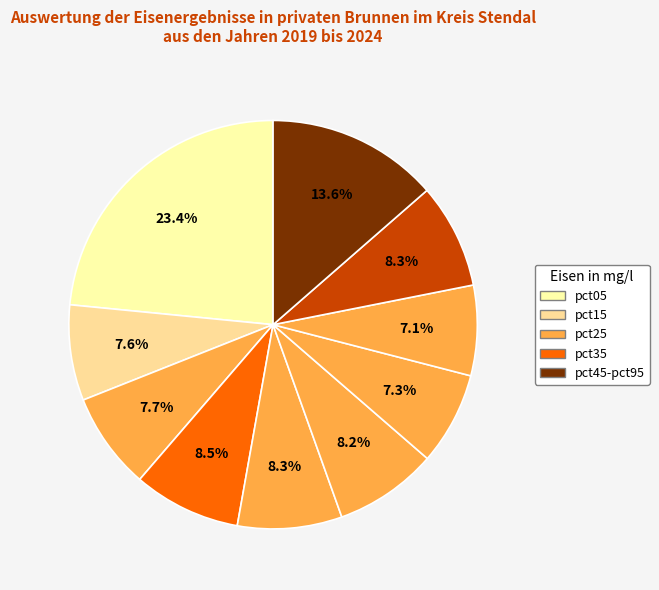

Count the number of slices in the pie.

10